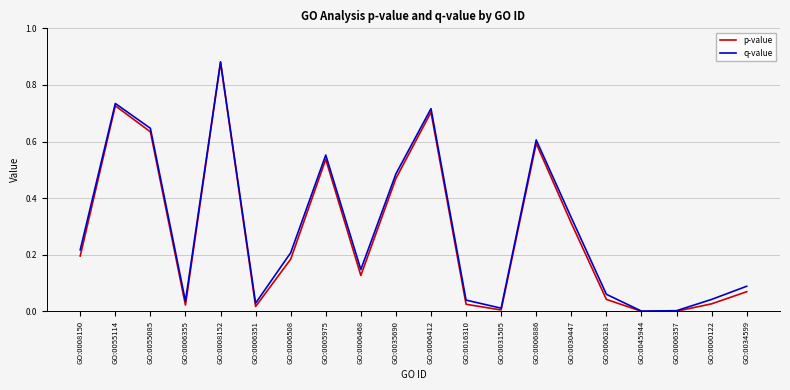

List the series in order of their overall mean, highest first.

q-value, p-value